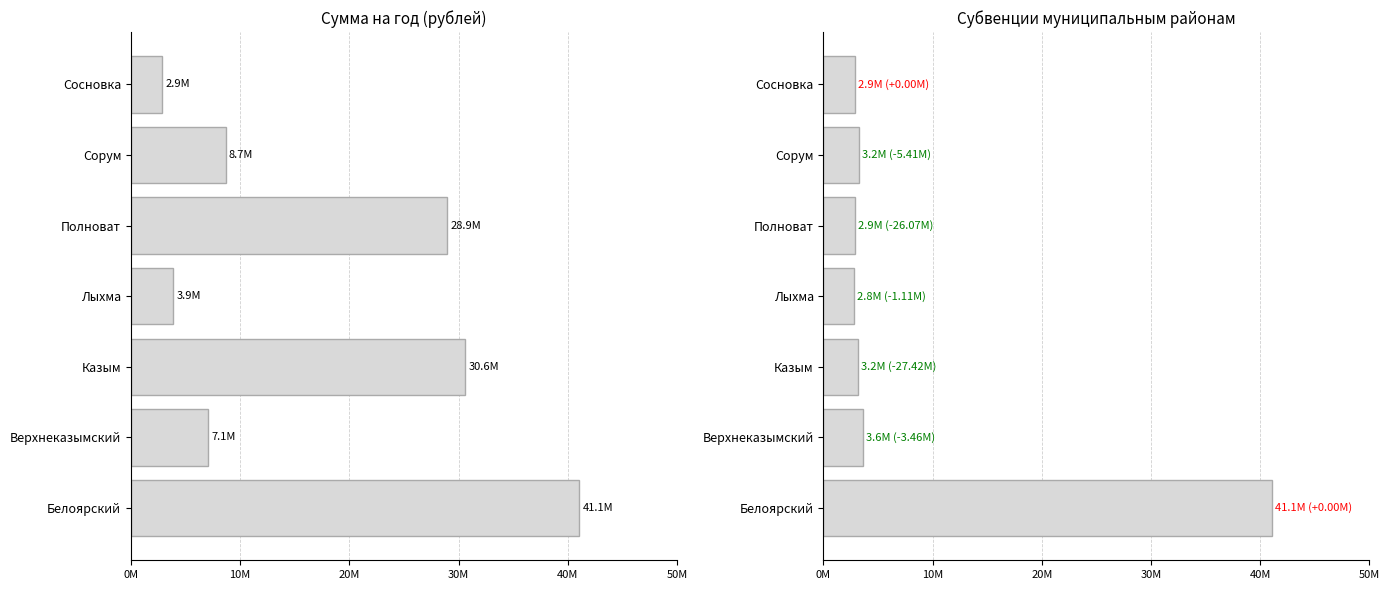

The Субвенции series shows 1280621 at Казым. True or false?

False